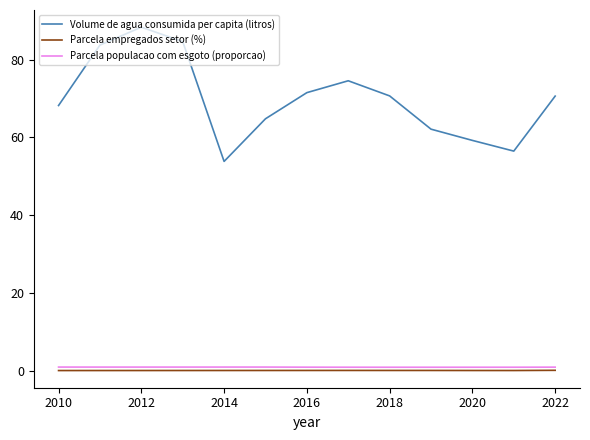

Which series has the widest spread of values?

Volume de agua consumida per capita (litros)